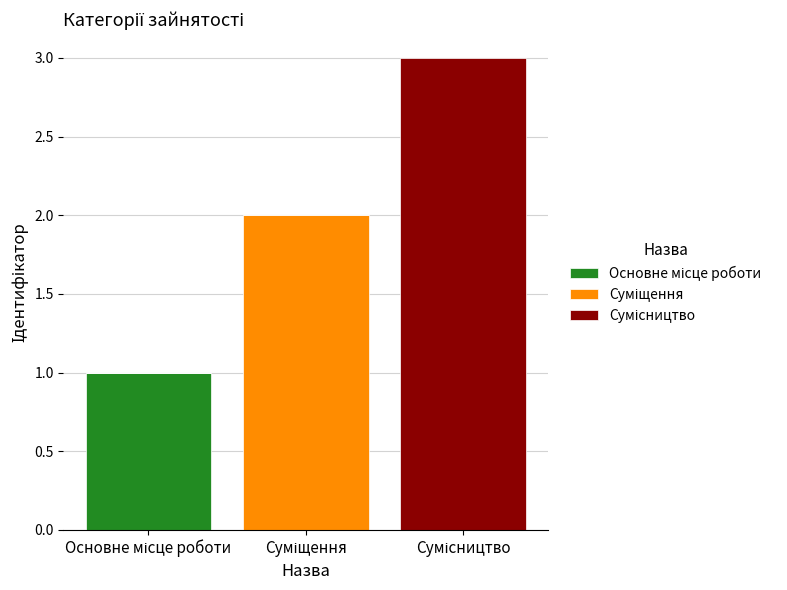

Are the bars grouped side by side (vs. stacked)?

No